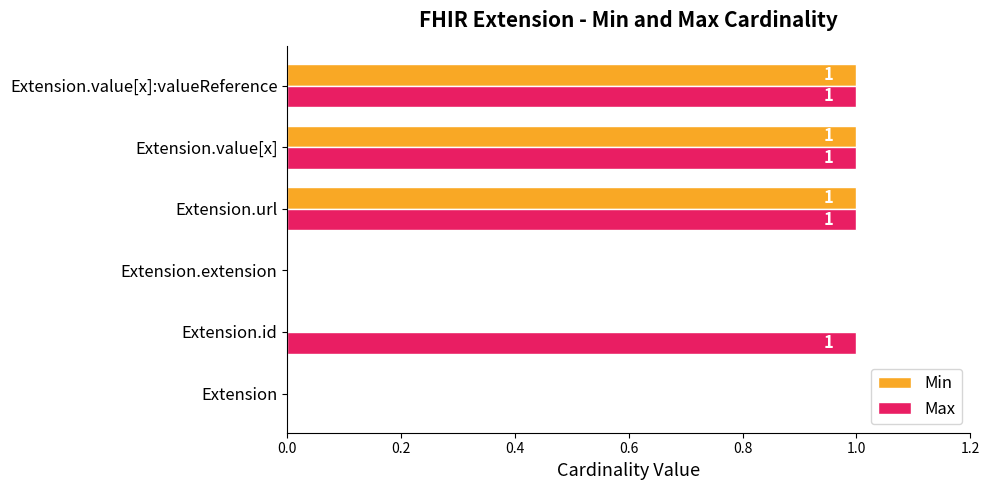

What is the average value of the Max series?

1